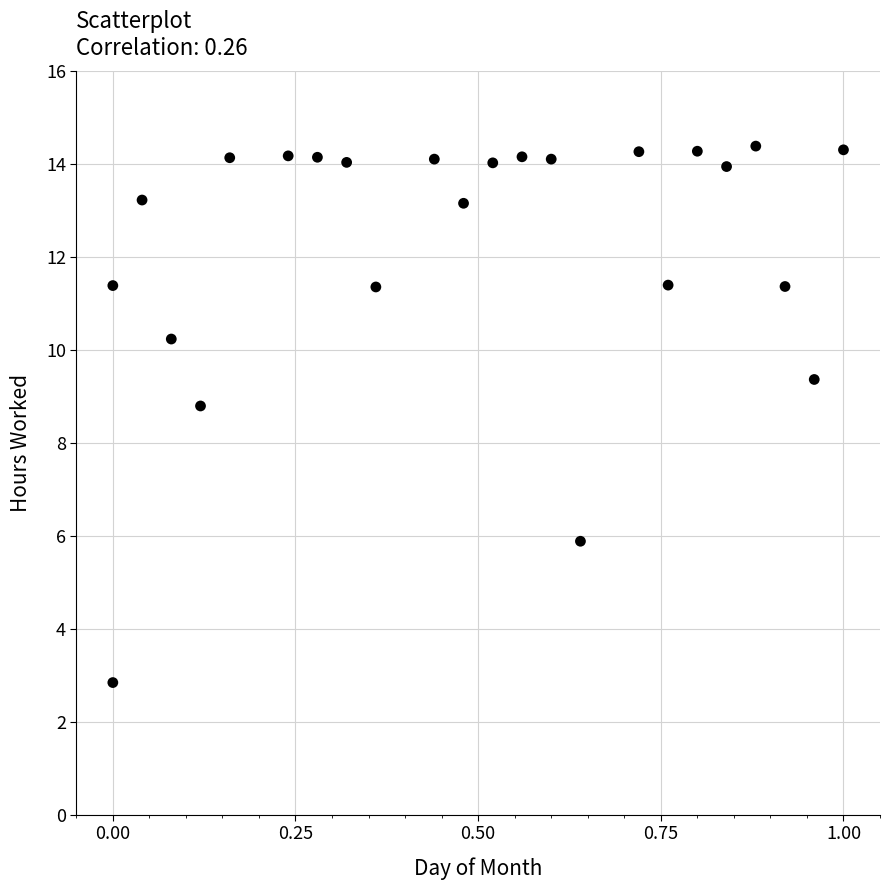

What is the range of Y values (max minus min)?

11.5